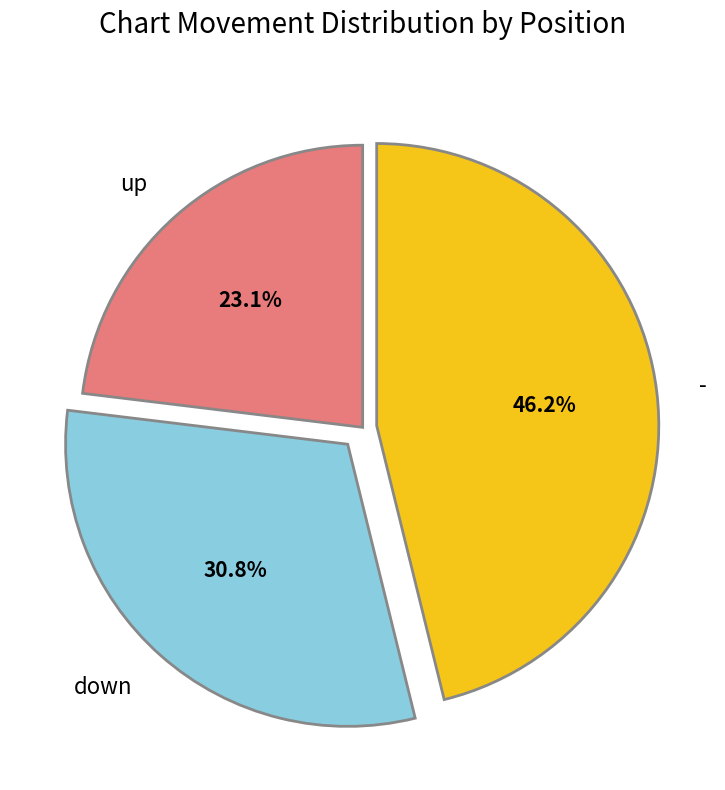

Which category has the smallest portion of the pie?

up